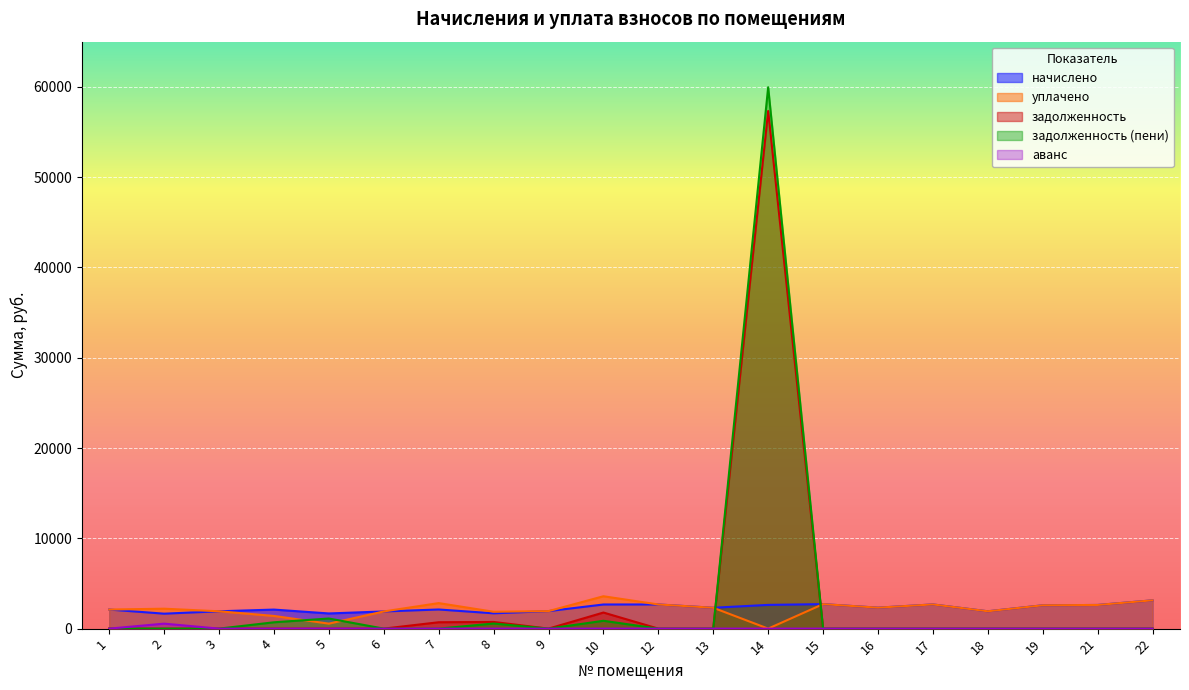

True or false: задолженность (пени) has more than 2 interior local peaks.

True